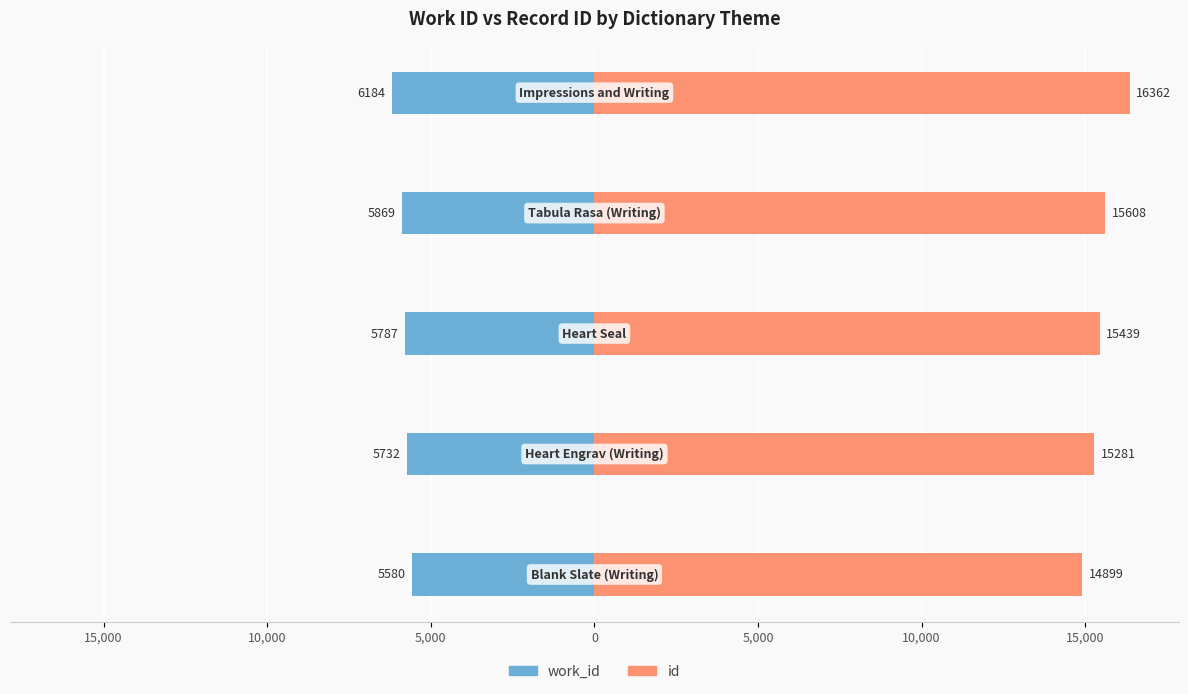

The id series shows 10068 at 5,000. True or false?

False